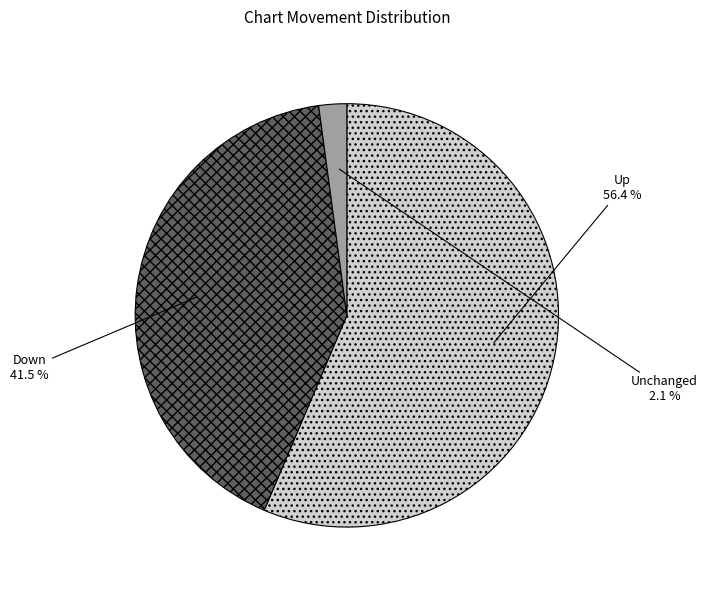

To the nearest percent, what is the average slice percentage?

33%